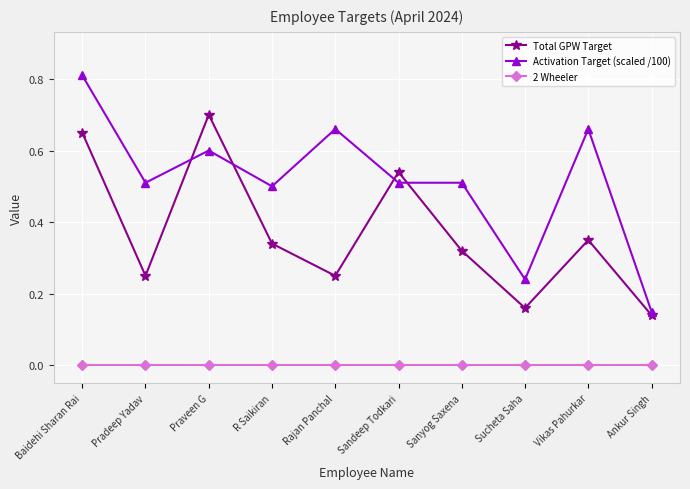

Between which two adjacent categories do Total GPW Target and Activation Target (scaled /100) first intersect?

Pradeep Yadav and Praveen G